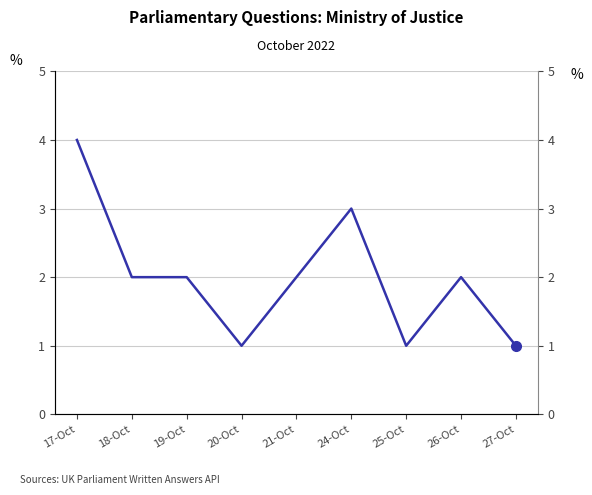

What is the change in value from 17-Oct to 18-Oct?

-2